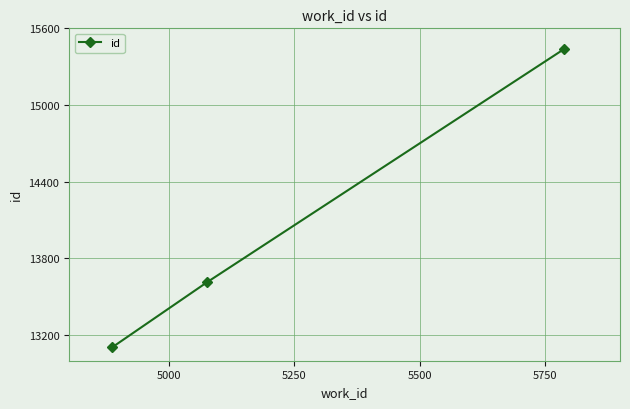

What is the difference between the second highest and minimum values?

508